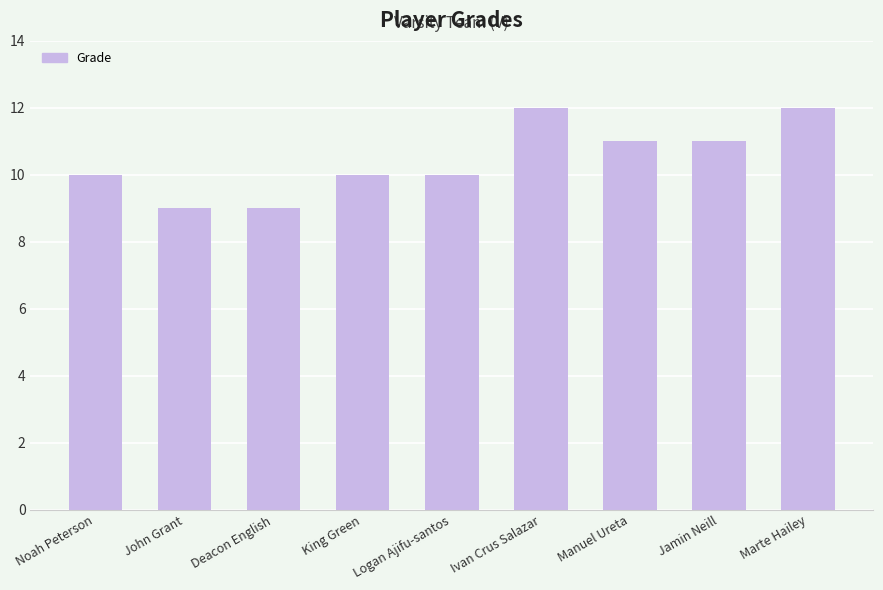

The chart shows a value of 11 at Manuel Ureta. True or false?

True